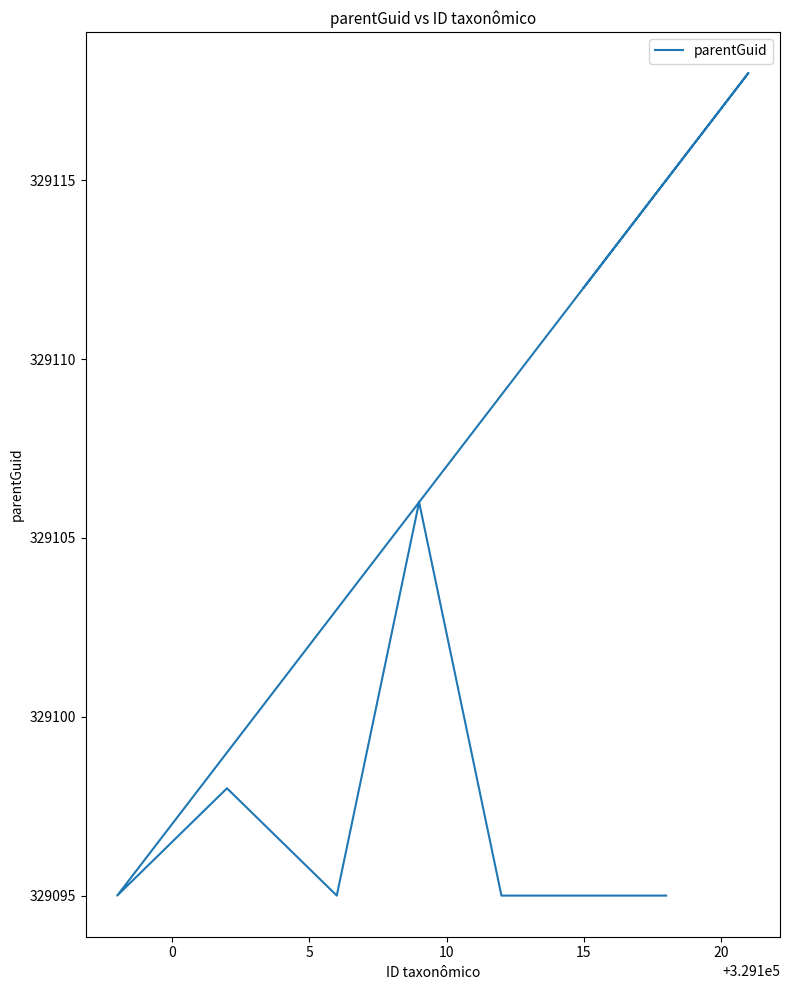

True or false: there are more than 0 points higher than both neighbors.

True